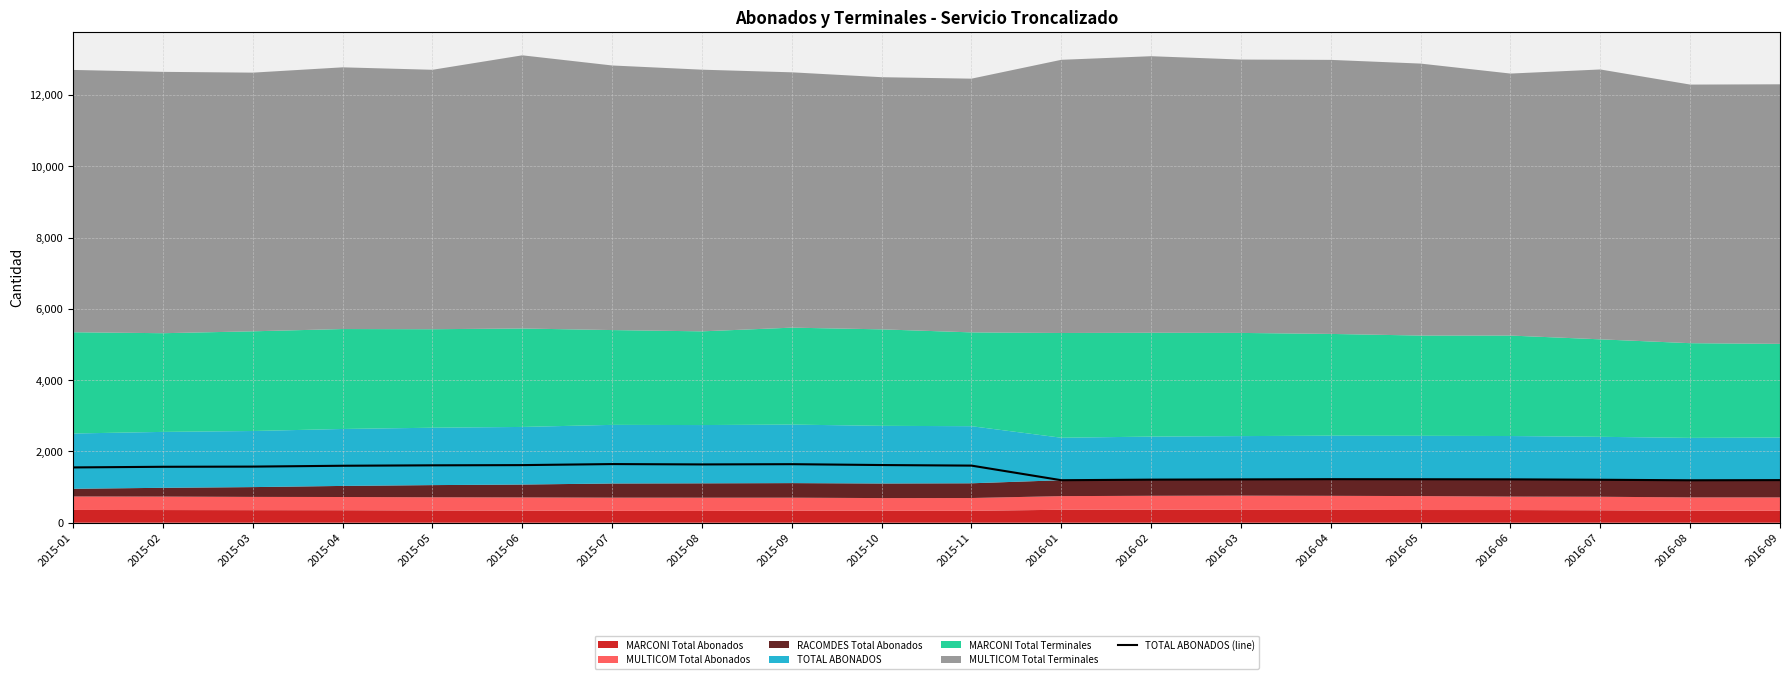

At which label does the data first exceed 1569?

2015-03